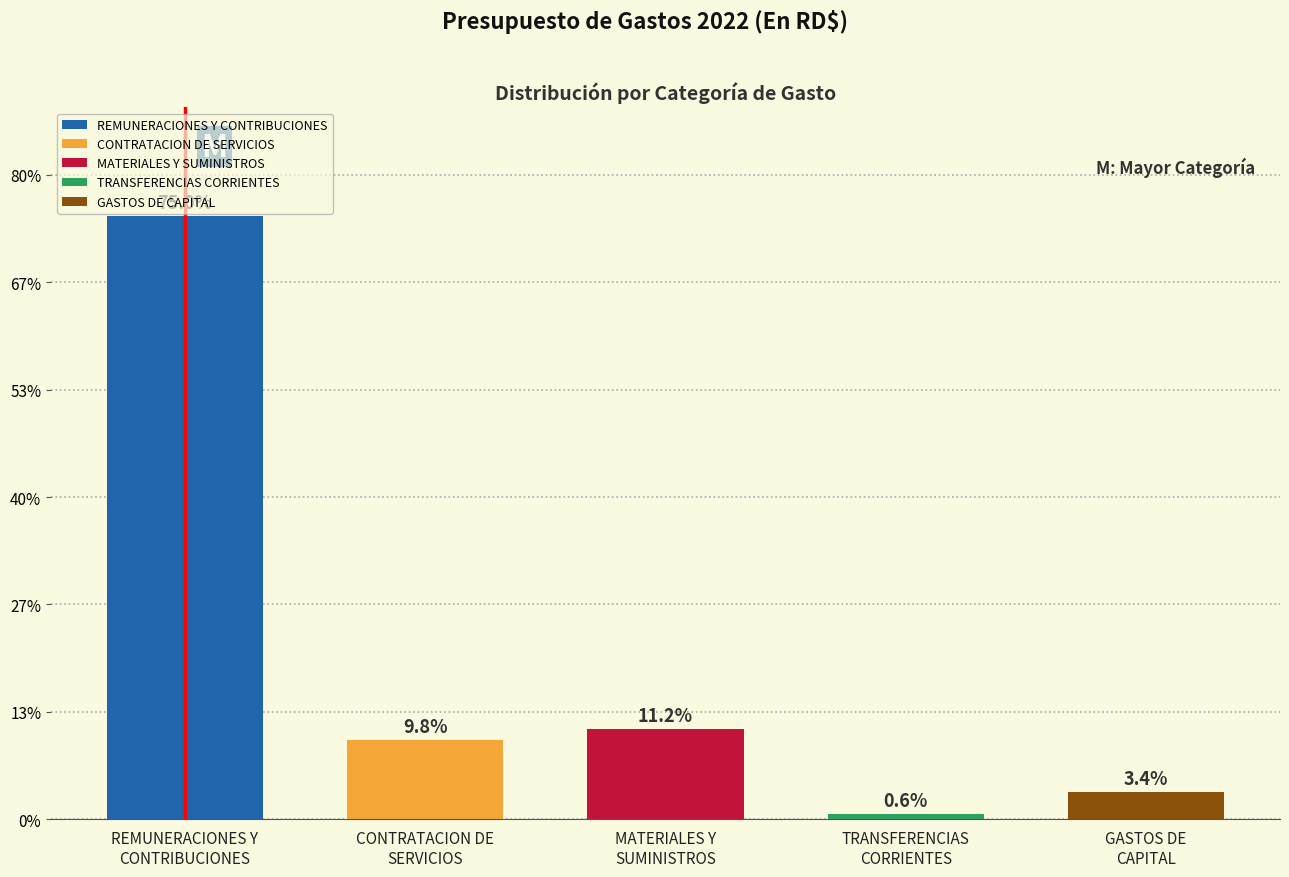

Does the chart contain any negative values?

No